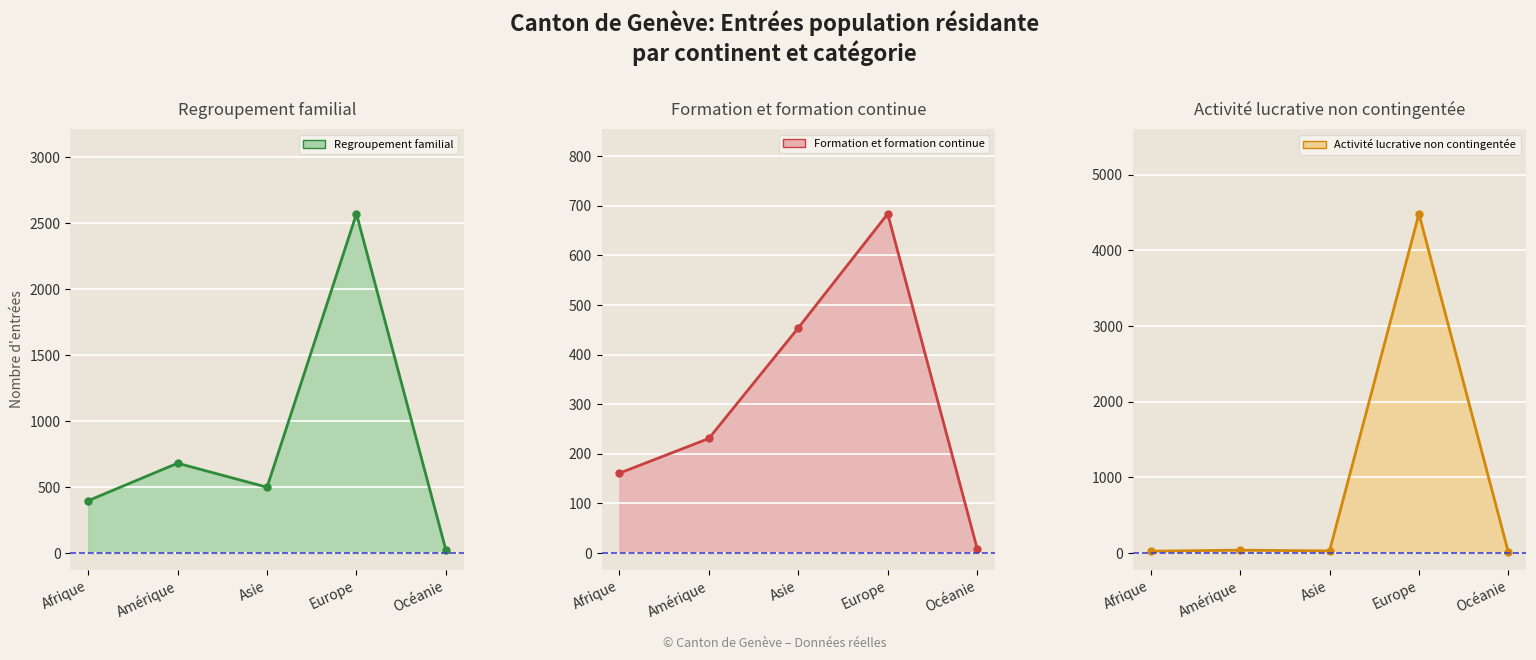

True or false: Regroupement familial line has a value of 759 at Asie.

False